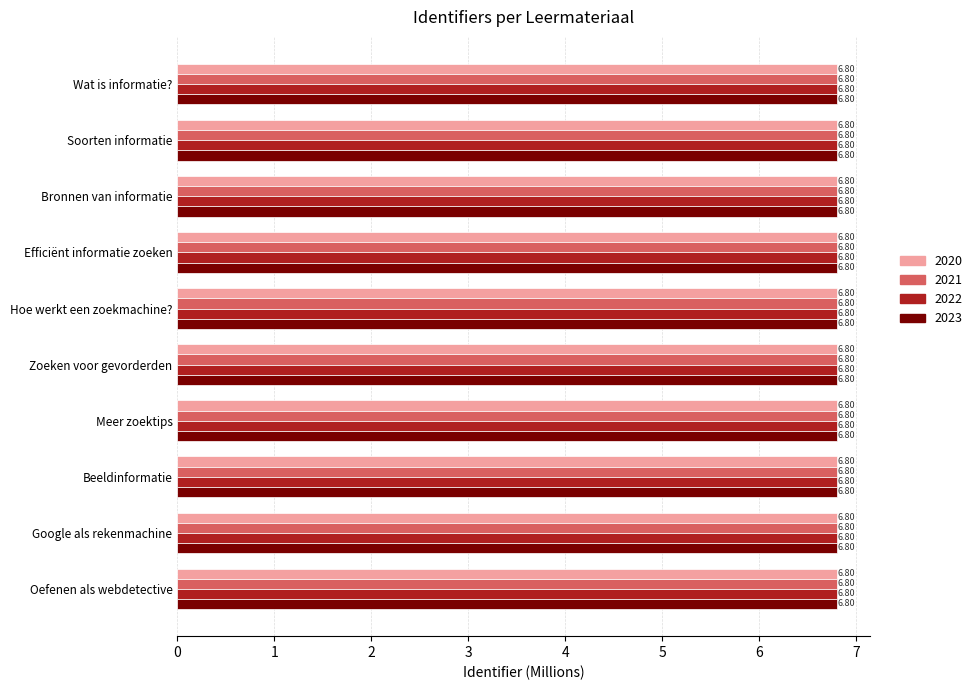

The 2021 series shows 3.5 at Google als rekenmachine. True or false?

False